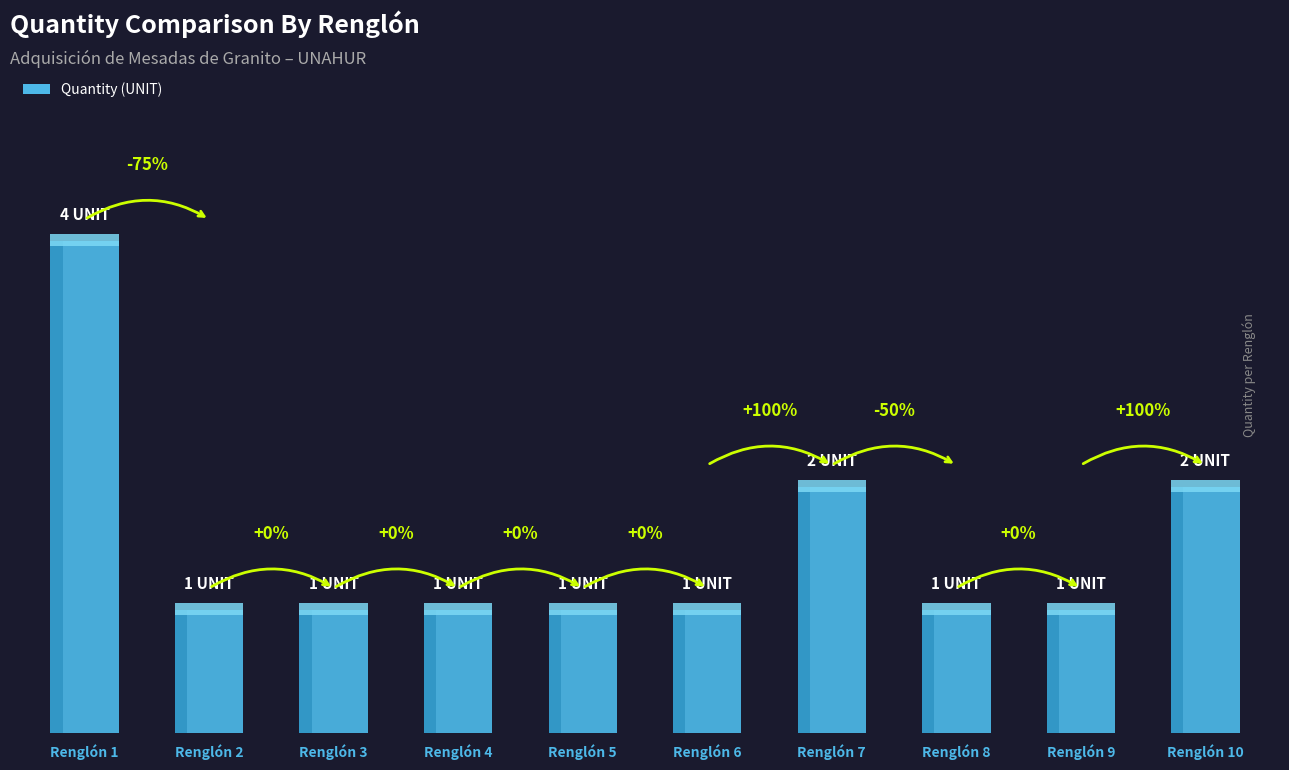

List the labels in order of value, smallest first.

Renglón 2, Renglón 3, Renglón 4, Renglón 5, Renglón 6, Renglón 8, Renglón 9, Renglón 7, Renglón 10, Renglón 1